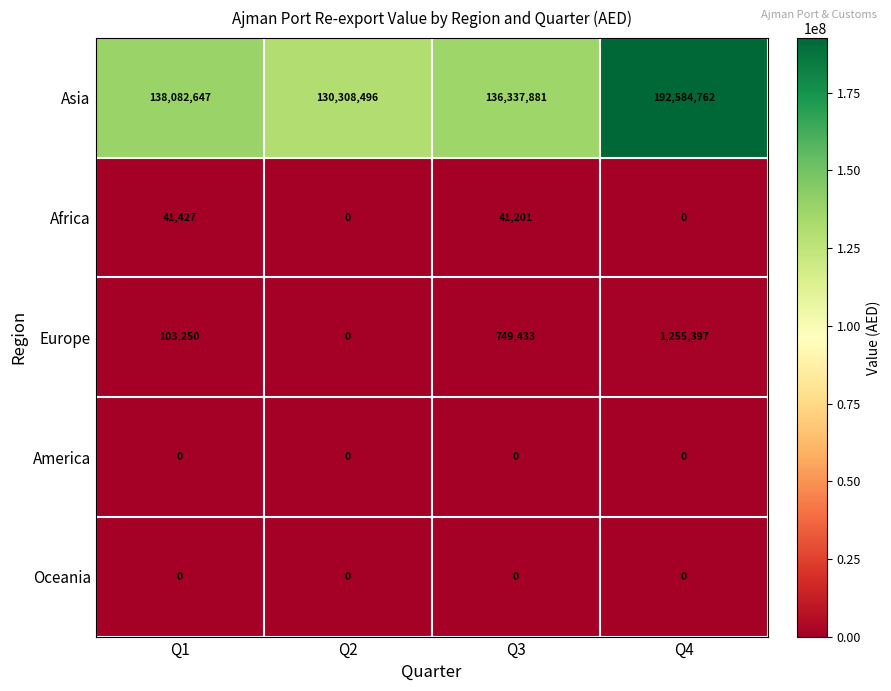

List the labels in order of Europe value, largest first.

Q4, Q3, Q1, Q2